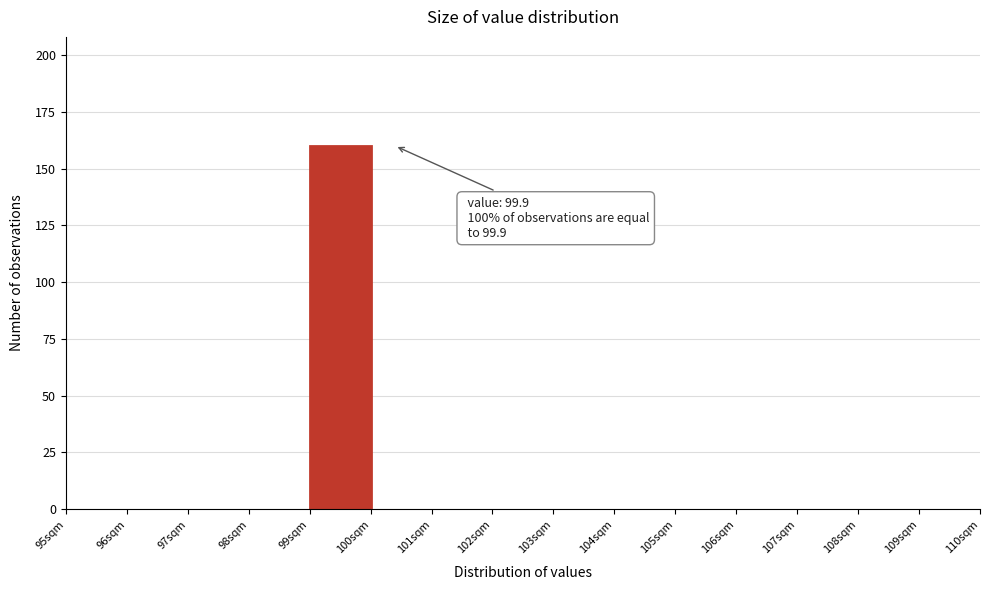

Over which range of the x-axis is the bar tallest?

99 to 100